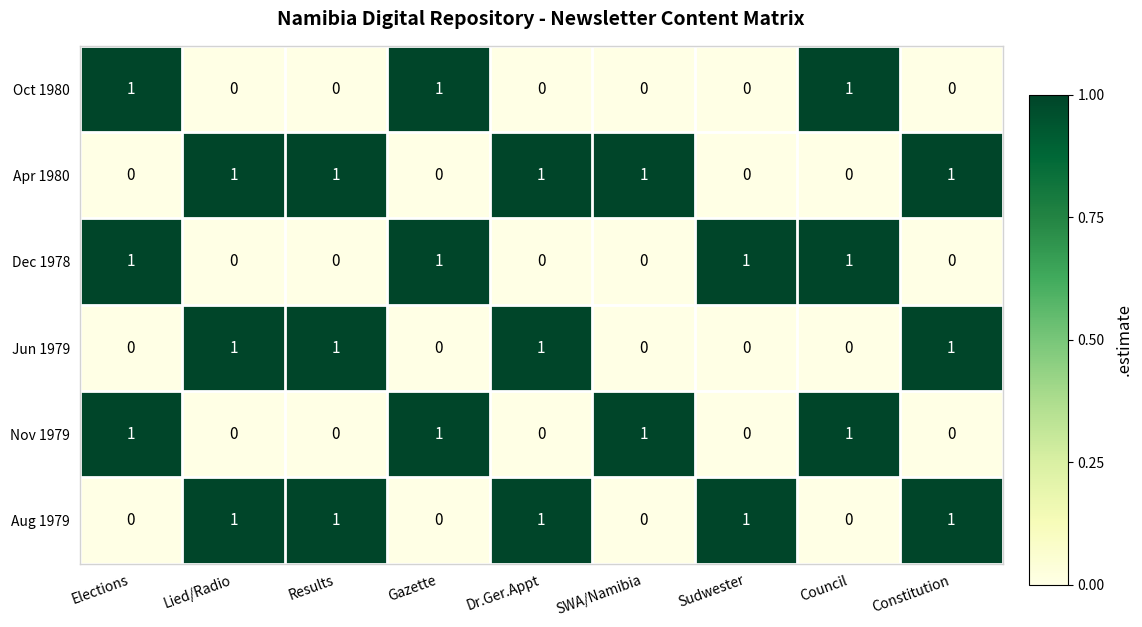

What is the maximum value shown in the chart?

1